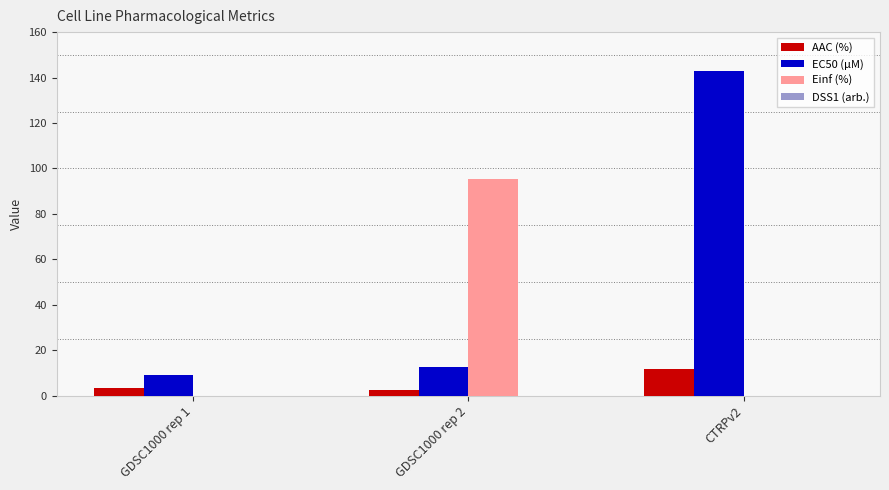

Reading left to right, transcribe all the data shown in this chart.

AAC (%): GDSC1000 rep 1=3.2	GDSC1000 rep 2=2.3	CTRPv2=11.8
EC50 (µM): GDSC1000 rep 1=9.2	GDSC1000 rep 2=12.8	CTRPv2=143.0
Einf (%): GDSC1000 rep 1=0.0	GDSC1000 rep 2=95.4	CTRPv2=0.0